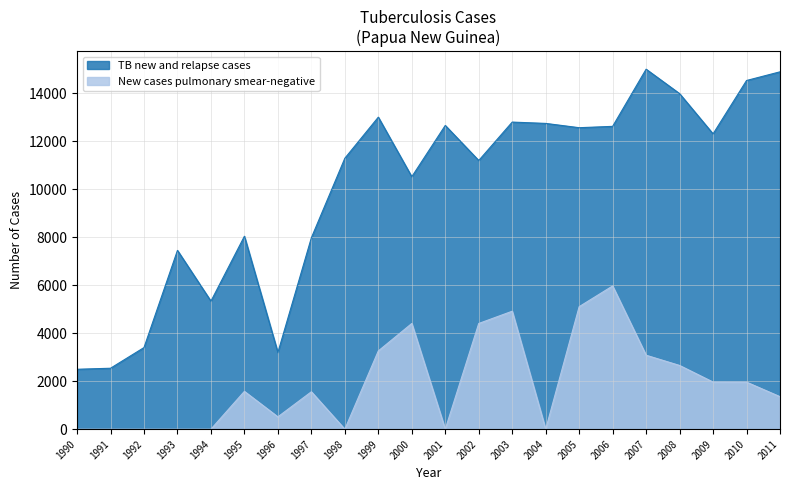

Is the value of TB new and relapse cases at 2001 greater than the value of New cases pulmonary smear-negative at 2003?

Yes